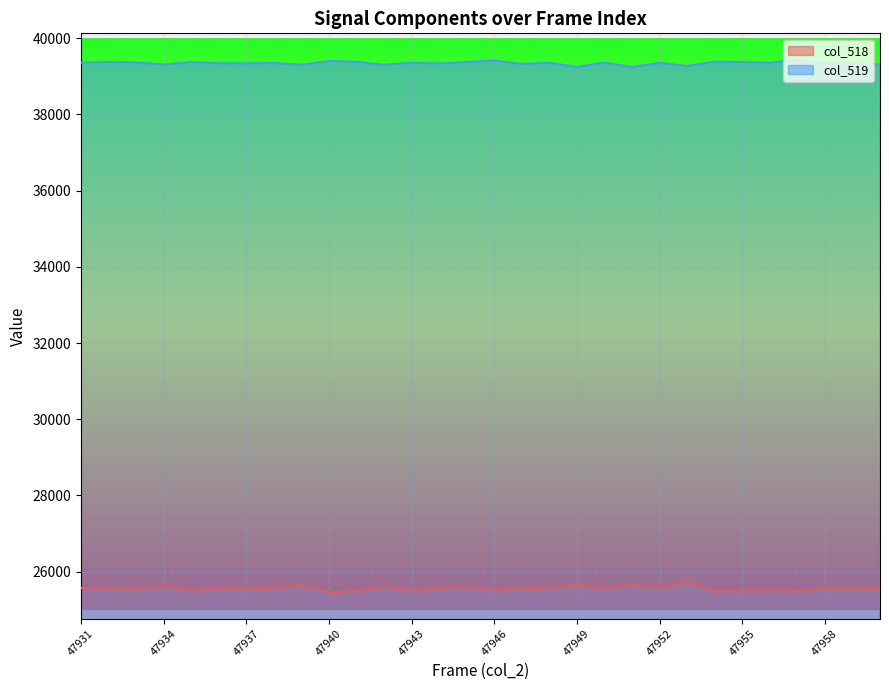

At how many categories does at least one series exceed 31036?

30